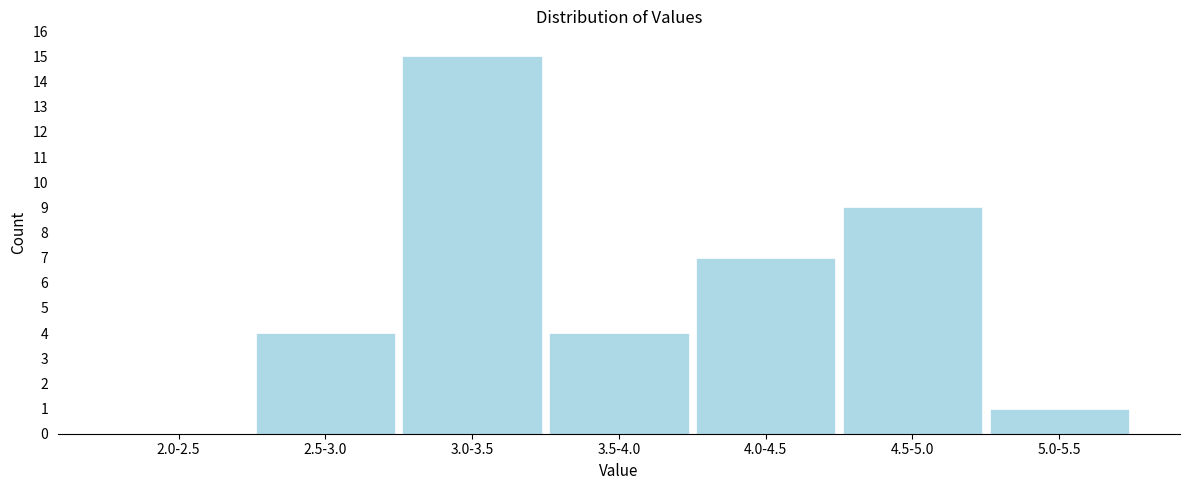

Reading left to right, extract all data points from this chart.

2.0-2.5=0	2.5-3.0=4	3.0-3.5=15	3.5-4.0=4	4.0-4.5=7	4.5-5.0=9	5.0-5.5=1